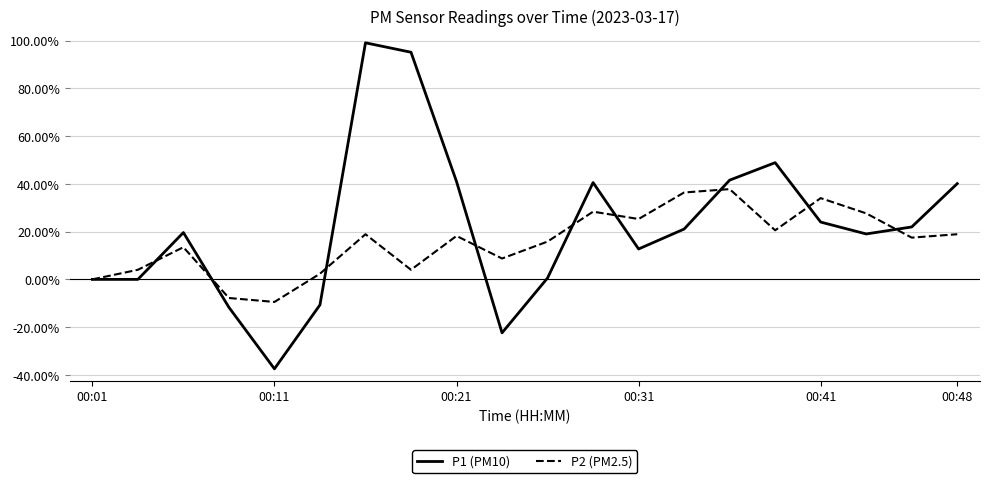

Is this an area chart (filled region under the line)?

No